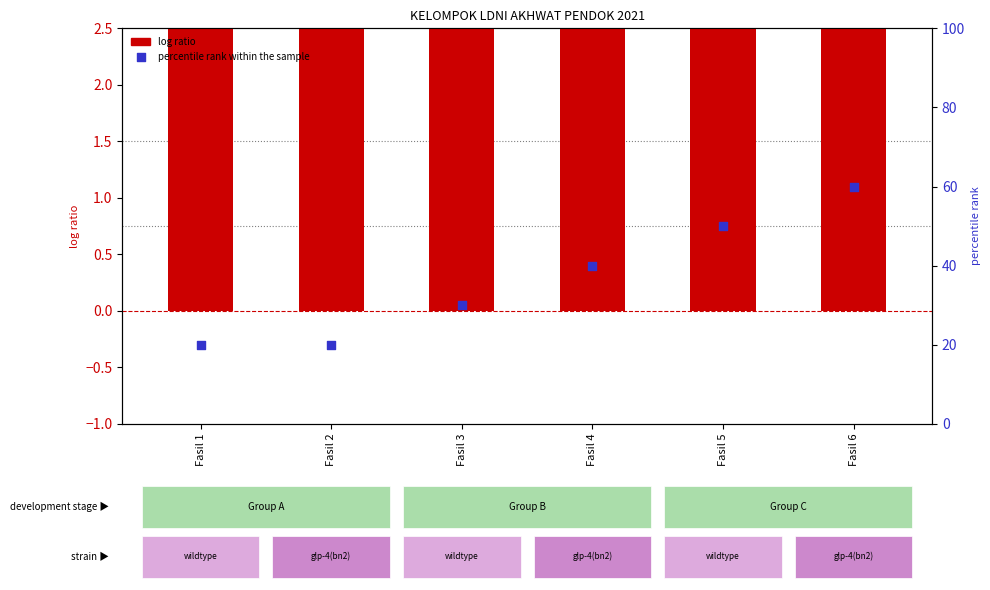

At which category is the sum across all series the highest?

Fasil 6